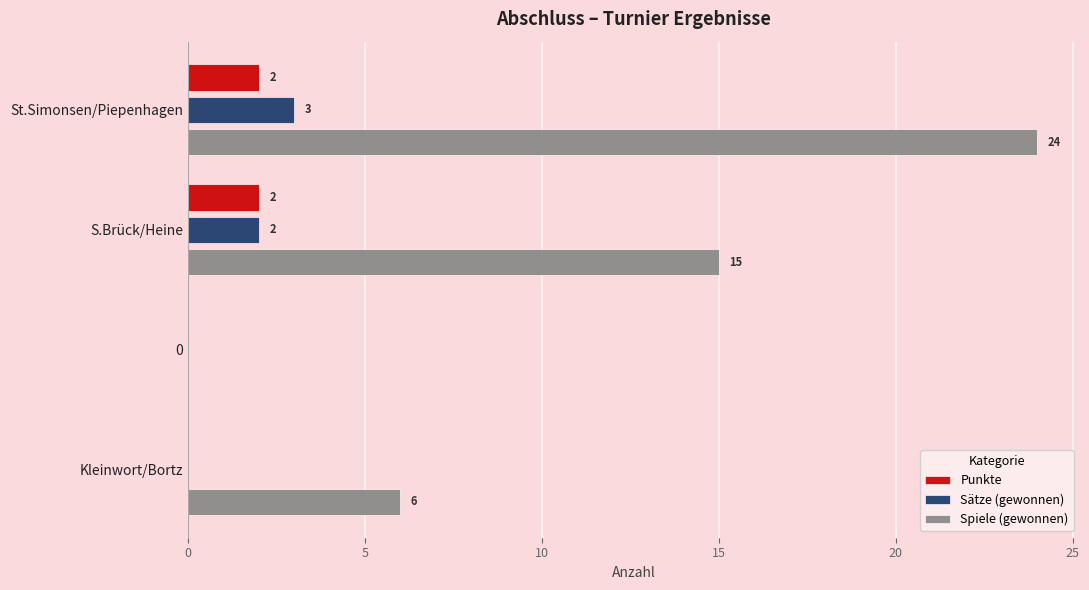

Which series has the largest total across all categories?

Spiele (gewonnen)